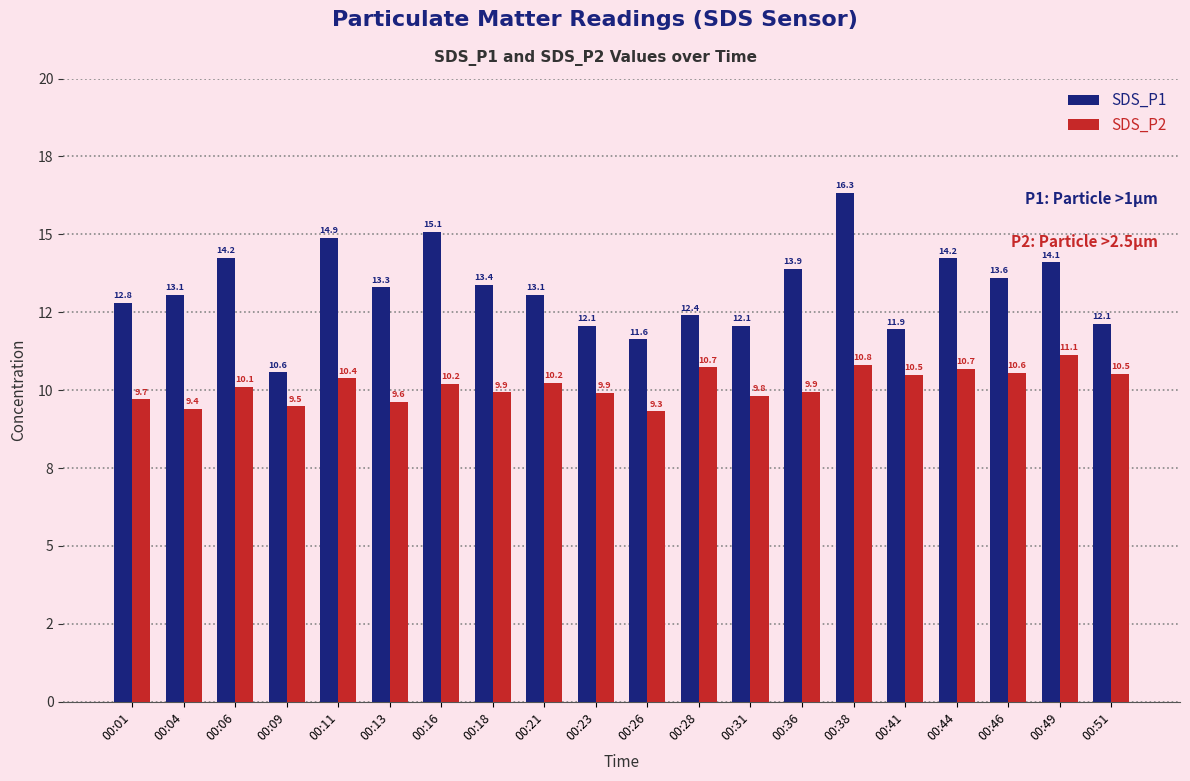

Rank the categories by SDS_P2 value from highest to lowest.

00:49, 00:38, 00:28, 00:44, 00:46, 00:51, 00:41, 00:11, 00:21, 00:16, 00:06, 00:36, 00:18, 00:23, 00:31, 00:01, 00:13, 00:09, 00:04, 00:26